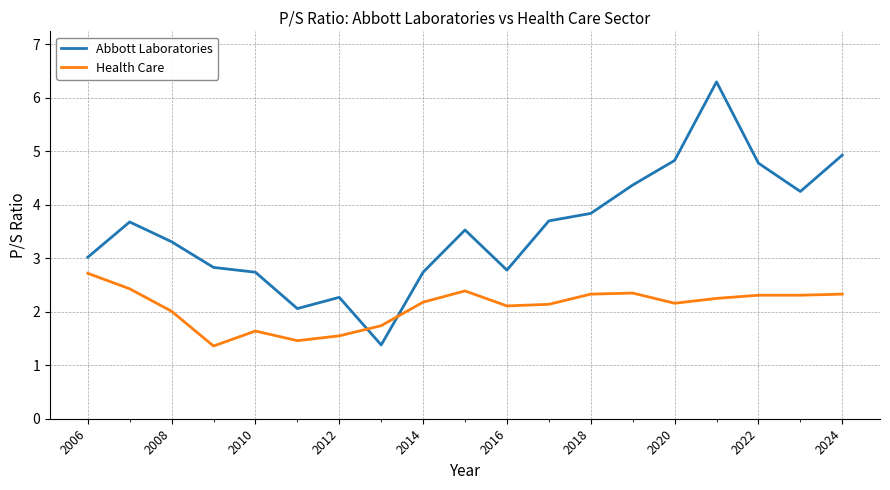

What is the smallest value displayed?

1.4